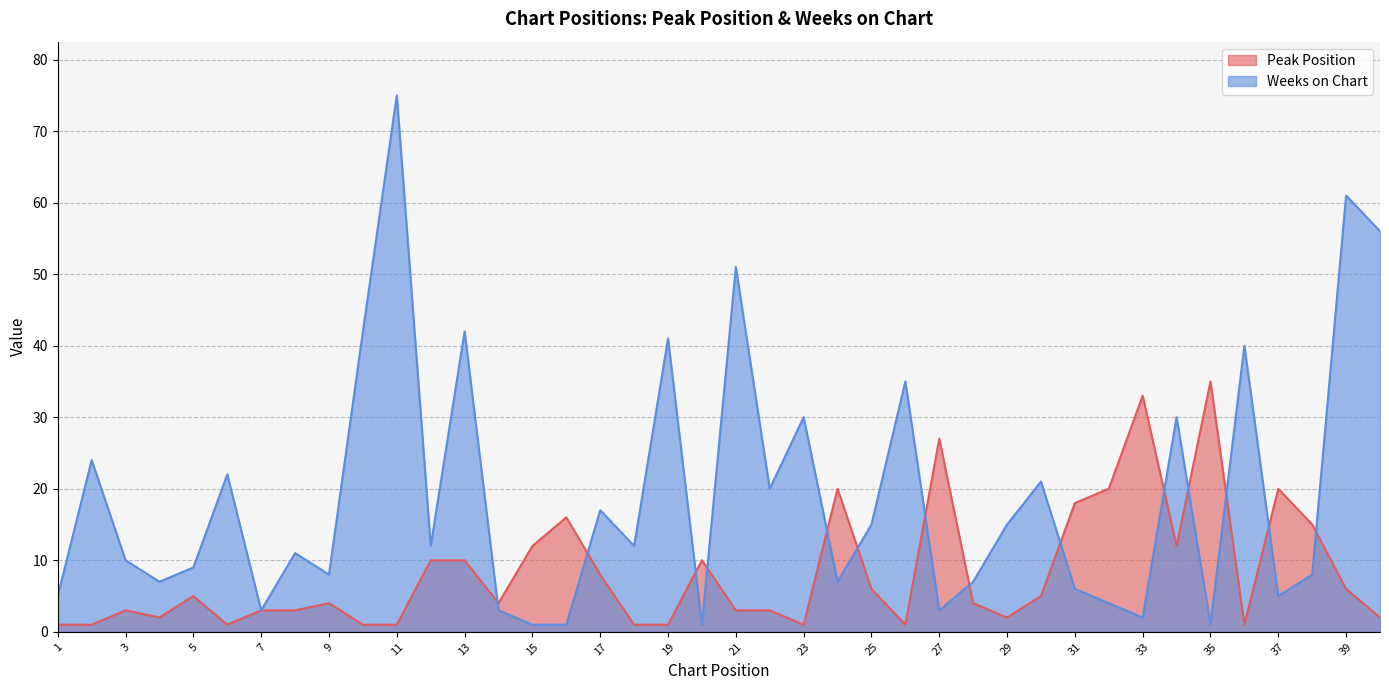

True or false: Weeks on Chart has more than 2 interior local peaks.

True